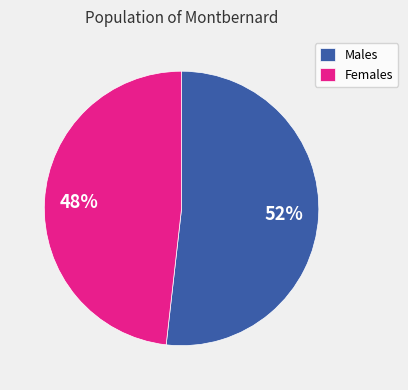

Approximately how many times larger is the value at Females compared to Males?

0.9